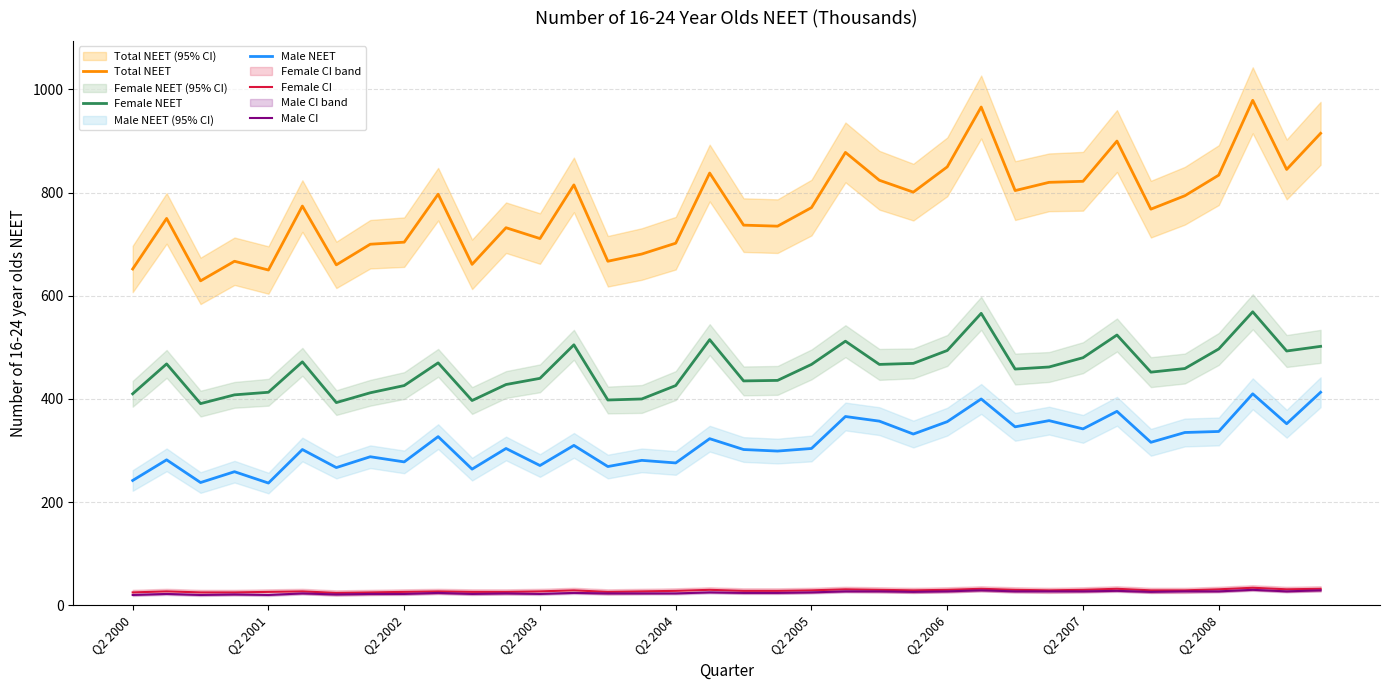

What is the difference between the highest and lowest values at 30?

742